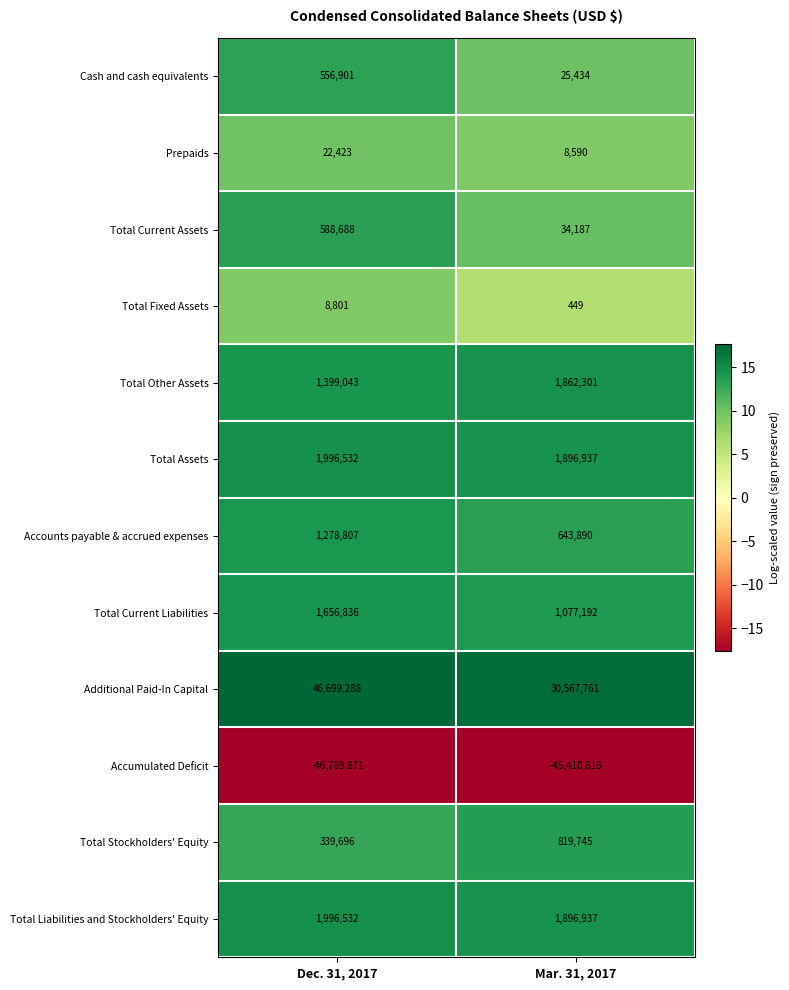

What is the difference between the maximum and minimum values in the Total Other Assets series?

463258